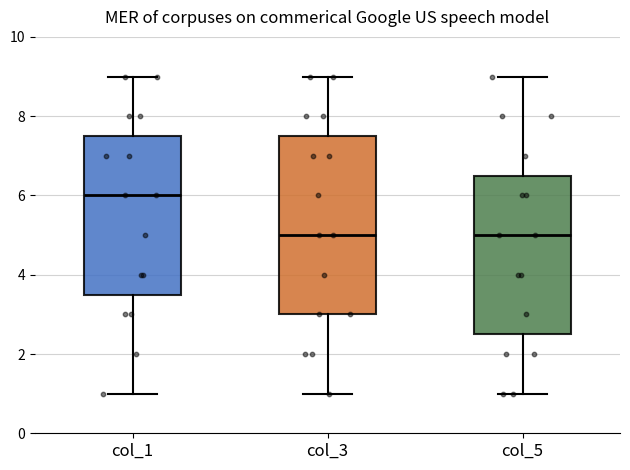

Reading left to right, transcribe this box plot: for each box, give where its median line is, the range the box spans, and where its two whiskers end, as read against the y-axis. The values are not printed on the chart, so give them approximately, as read against the axis.

col_1: median 6.0, box 3.6 to 7.6, whiskers 1.0 to 9.0
col_3: median 5.0, box 3.0 to 7.6, whiskers 1.0 to 9.0
col_5: median 5.0, box 2.6 to 6.6, whiskers 1.0 to 9.0